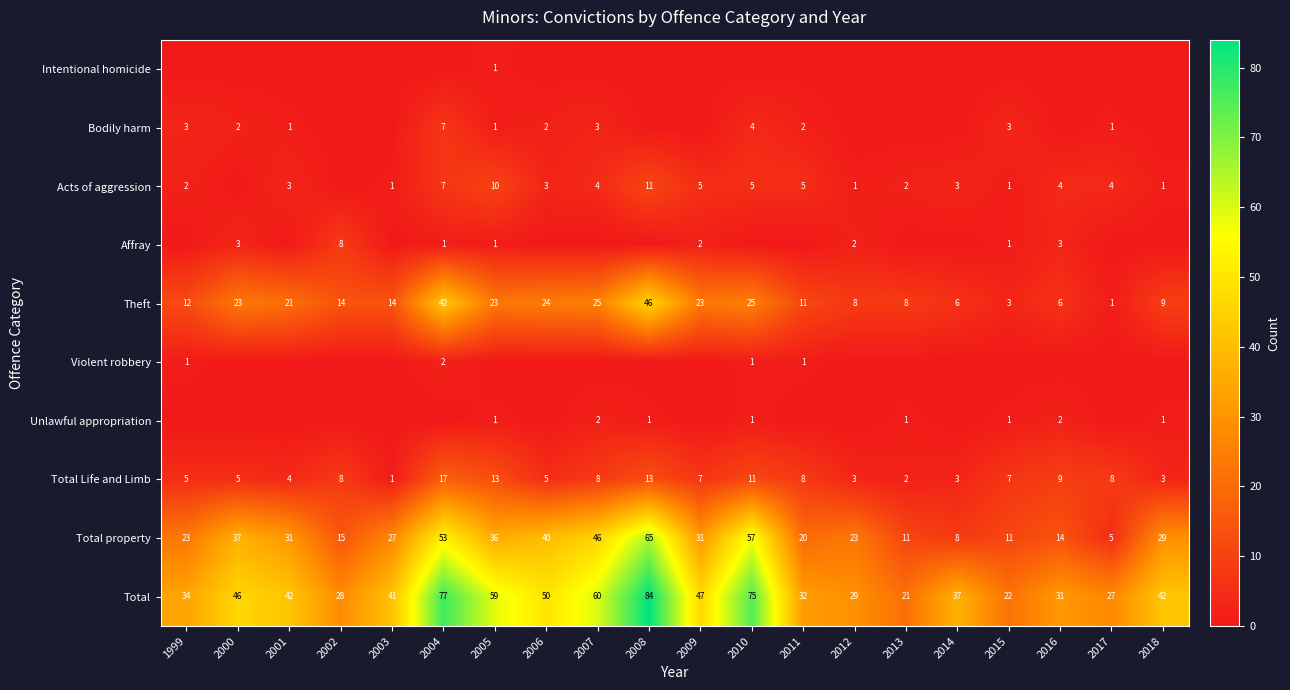

Is the value of Theft at 2000 greater than the value of Acts of aggression at 2012?

Yes